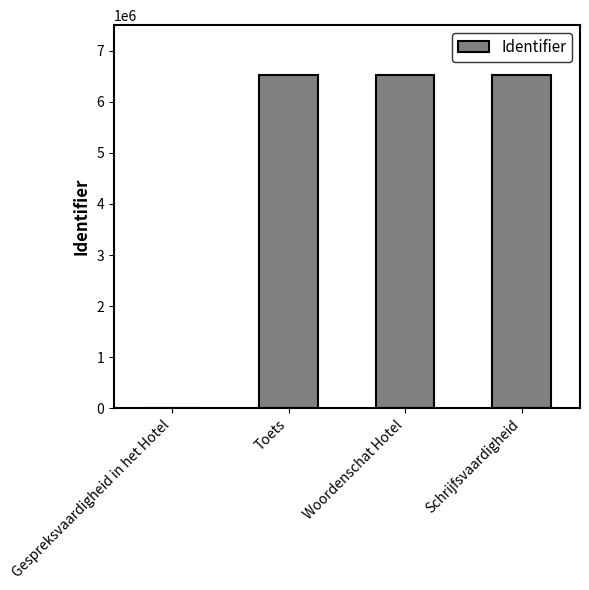

Count the number of categories in the chart.

4